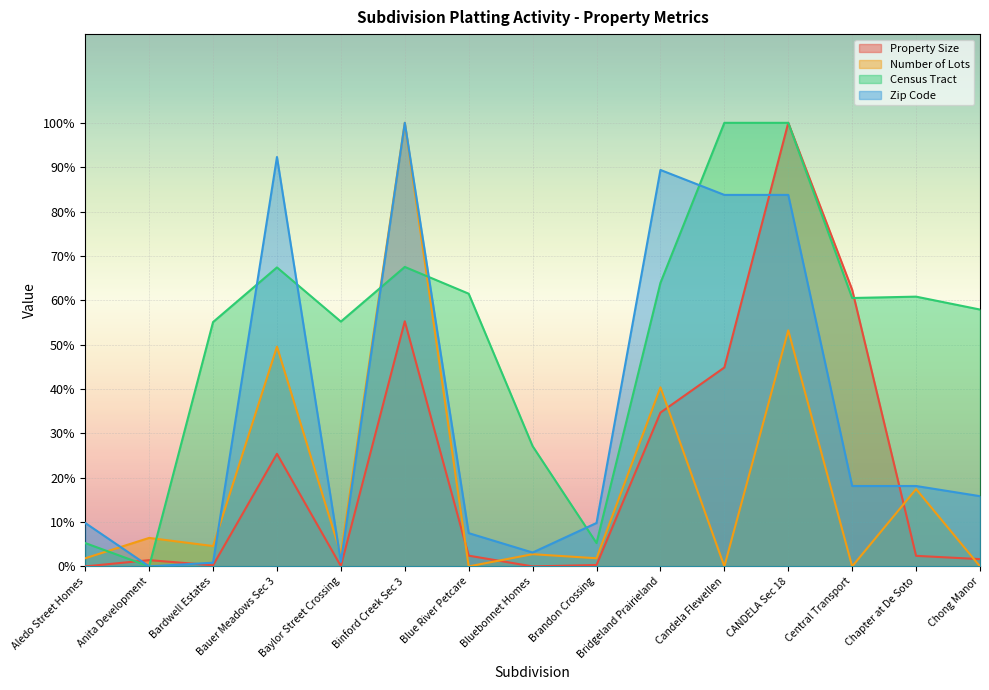

Reading right to left, transcribe all the data shown in this chart.

Property Size: 1.6	2.4	62.4	100.0	44.8	34.7	0.3	0.0	2.4	55.3	0.1	25.4	0.3	1.4	0.0
Number of Lots: 0.0	17.4	0.0	53.2	0.0	40.4	1.8	2.8	0.0	100.0	2.8	49.5	4.6	6.4	1.8
Census Tract: 57.9	60.8	60.5	100.0	100.0	63.9	5.3	27.1	61.5	67.5	55.2	67.4	55.1	0.0	5.3
Zip Code: 15.8	18.1	18.1	83.8	83.8	89.4	9.8	3.1	7.5	100.0	1.0	92.3	0.8	0.0	9.8